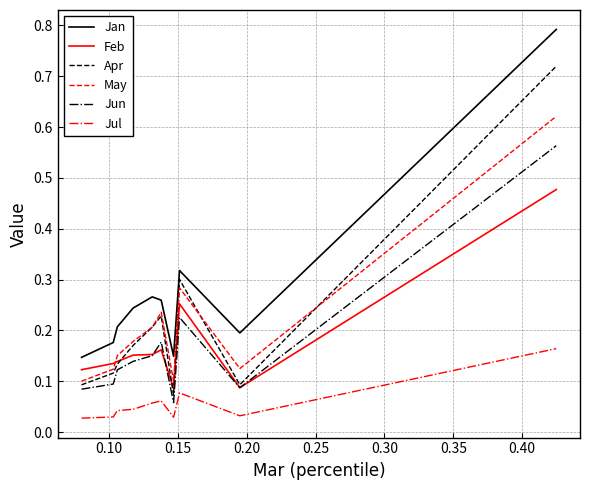

True or false: Jan and Jul cross at least once.

False